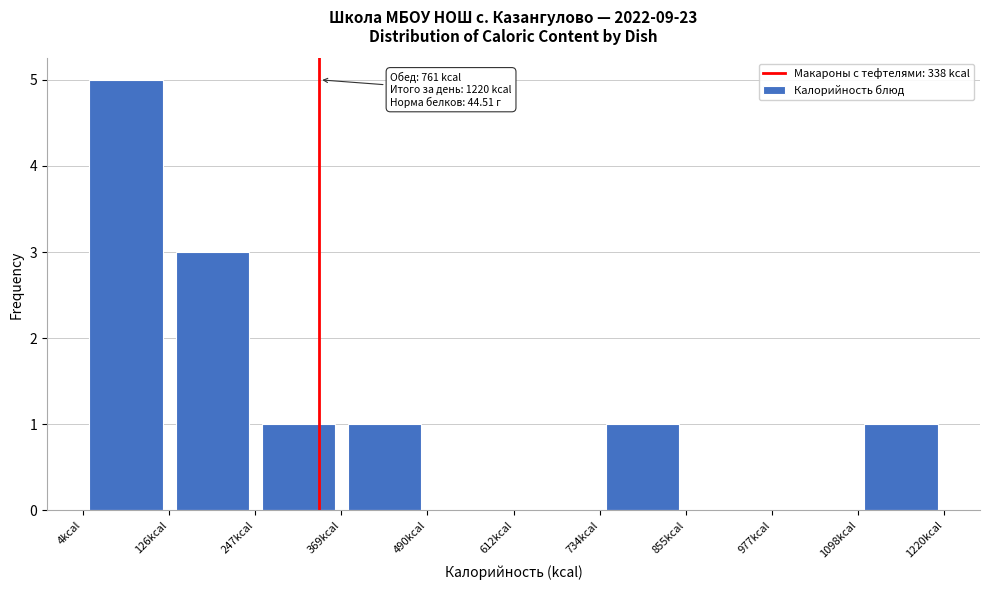

Which range on the x-axis has the tallest bar?

0 to 120